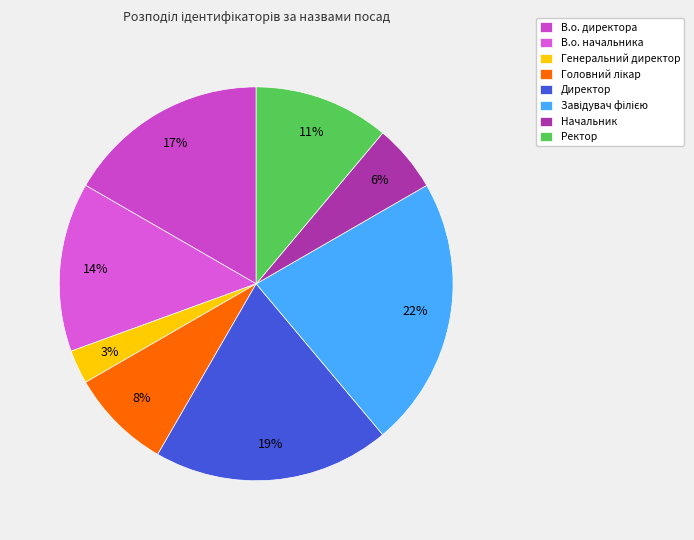

The Генеральний директор slice represents 3% of the pie. True or false?

True